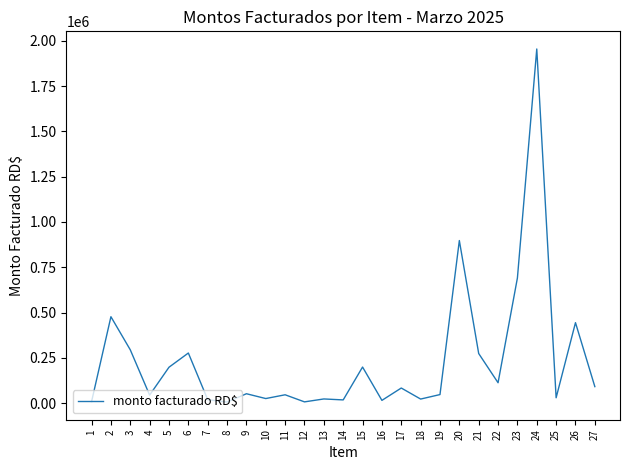

What is the change in value from 5 to 6?

+78392.2